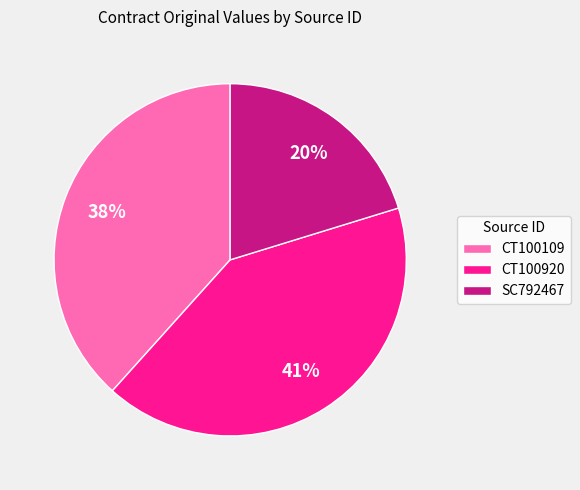

True or false: SC792467 accounts for 13% of the total.

False